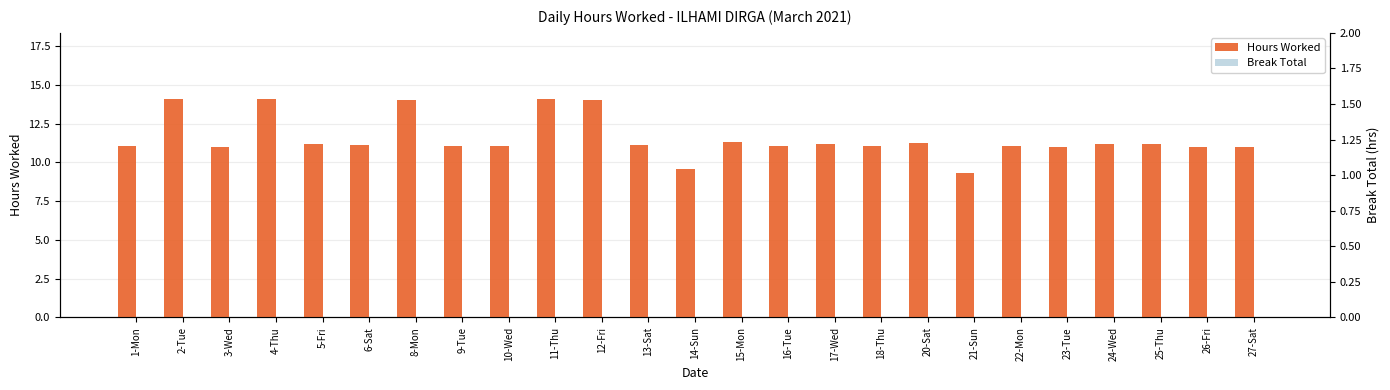

At how many categories does at least one series exceed 0?

25